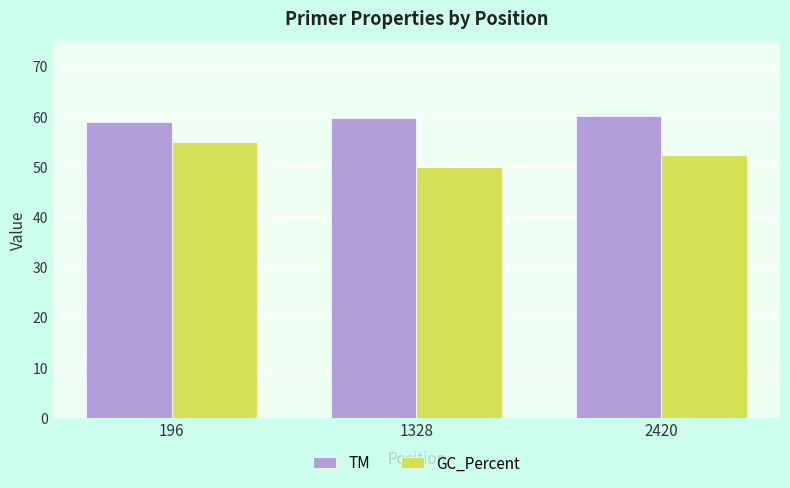

Reading left to right, what are all the values shown in this chart?

TM: 196=58.8	1328=59.6	2420=60.1
GC_Percent: 196=55.0	1328=50.0	2420=52.4